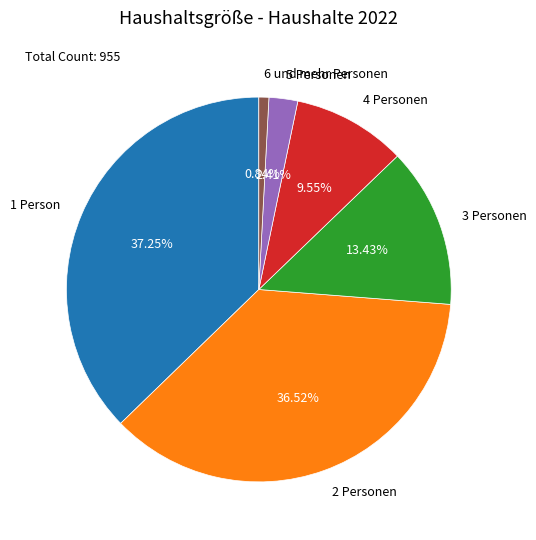

What is the ratio of the value at 1 Person to the value at 6 und mehr Personen?

44.4